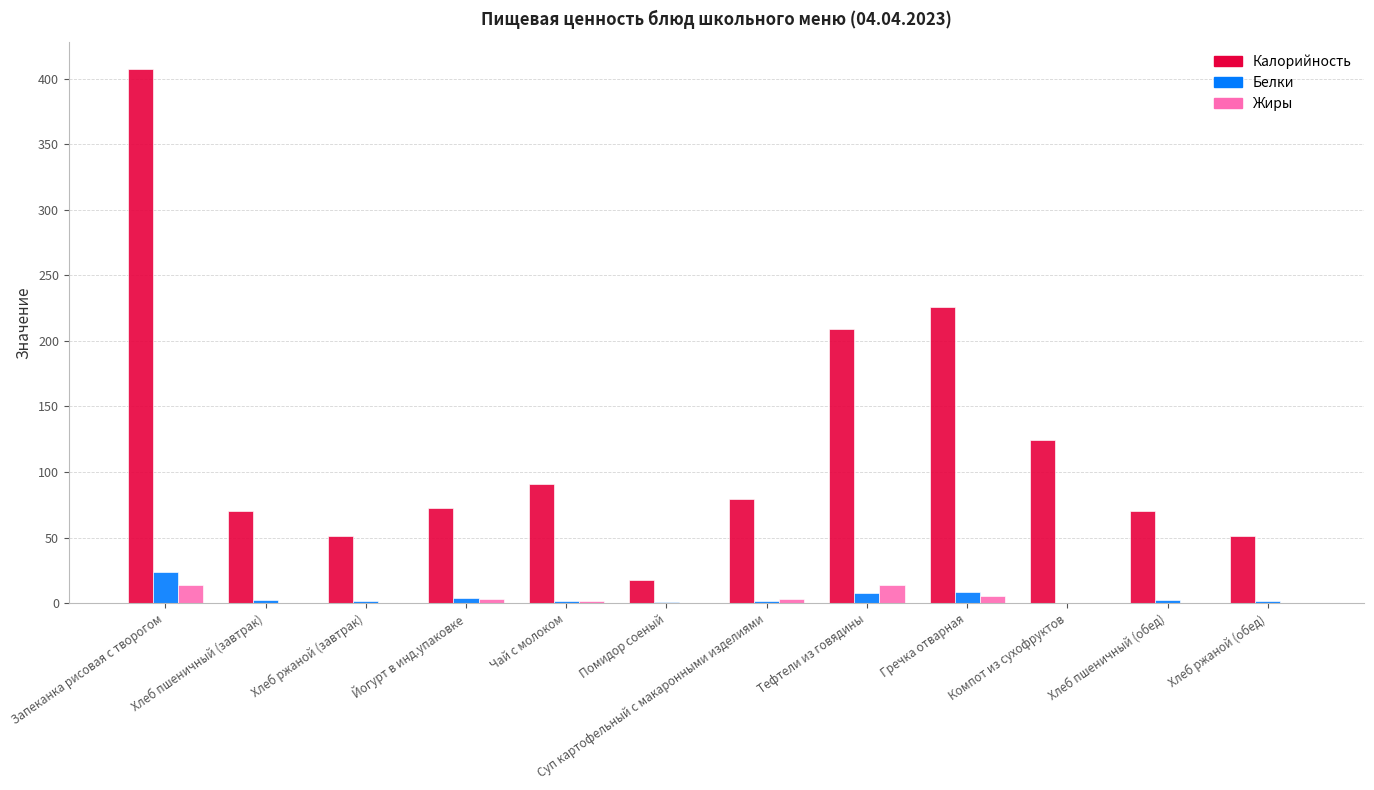

True or false: Калорийность has a value of 33.5 at Хлеб пшеничный (завтрак).

False